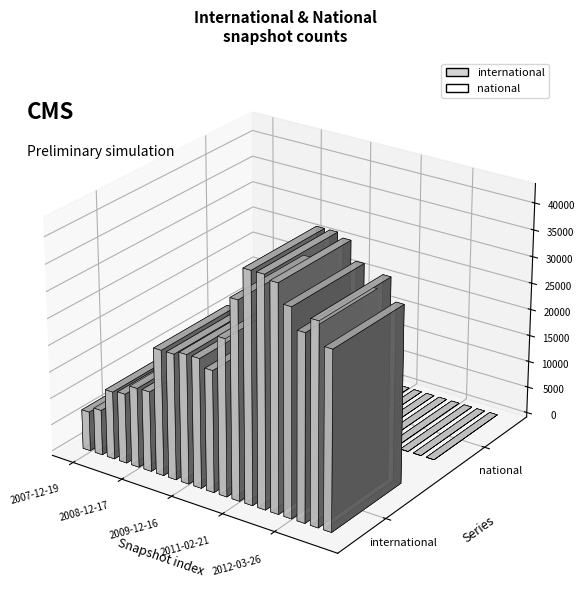

What is the change in value from 2008-04-01 to 2008-06-27?

+4242